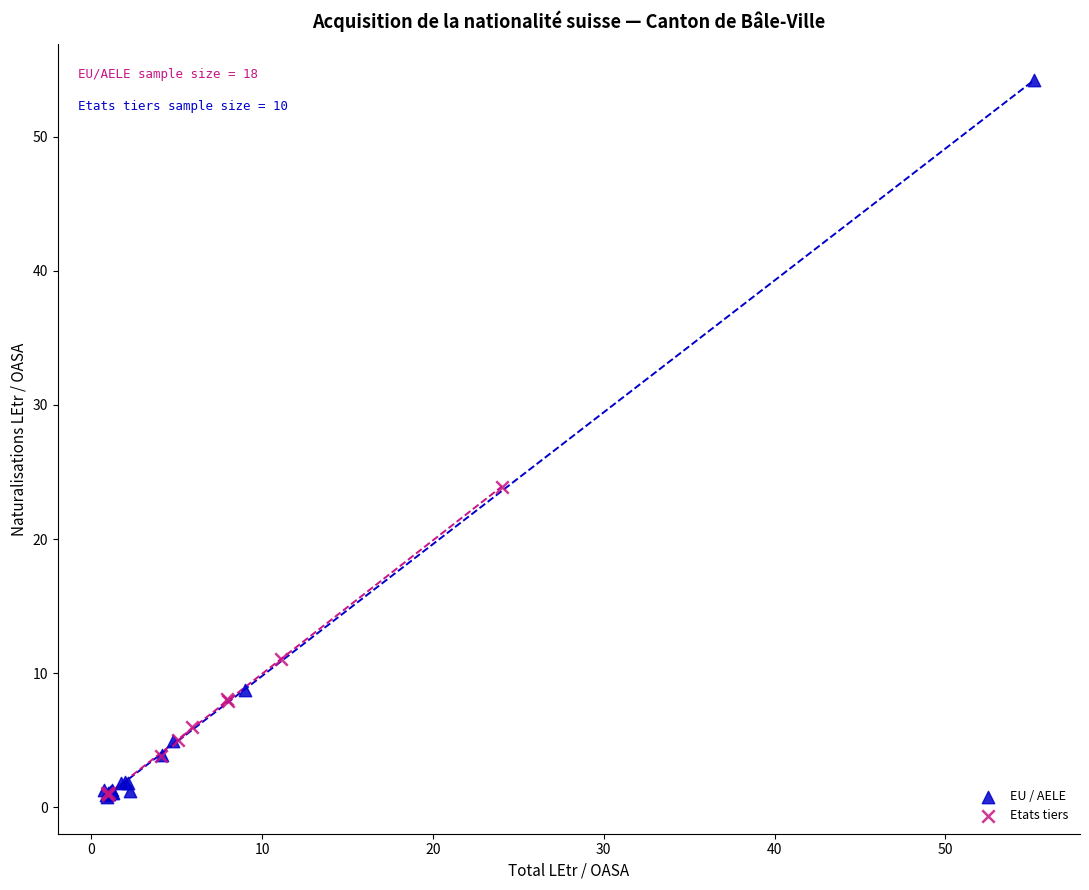

What are all the series names shown in the legend?

EU / AELE, Etats tiers